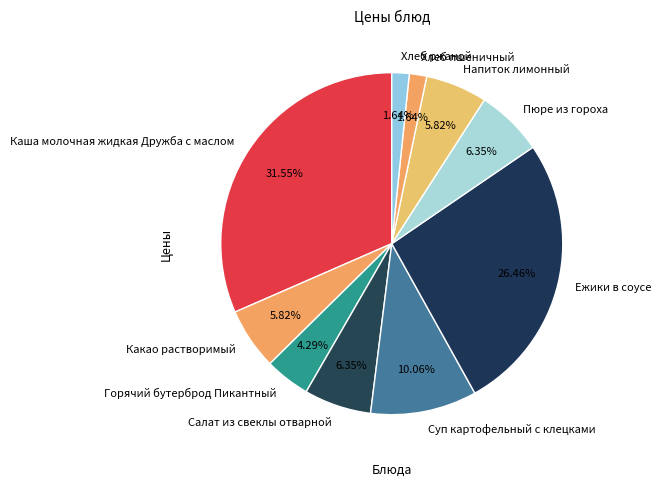

Does Каша молочная жидкая Дружба с маслом represent more than half of the total?

No